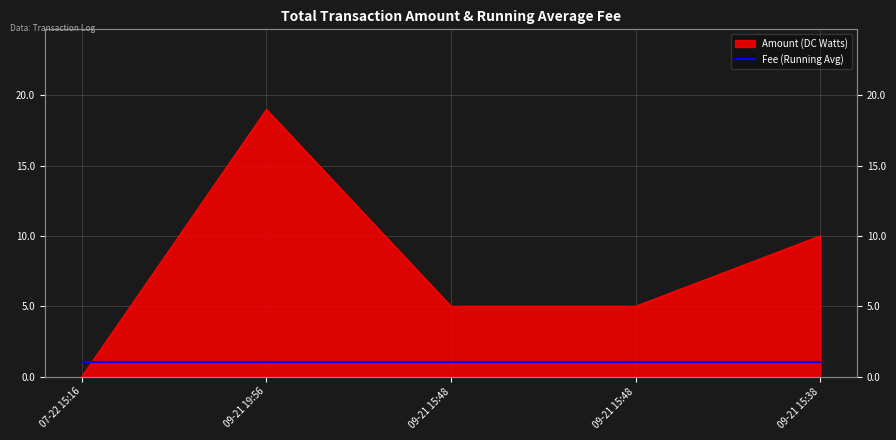

True or false: there are more than 1 points higher than both neighbors.

False